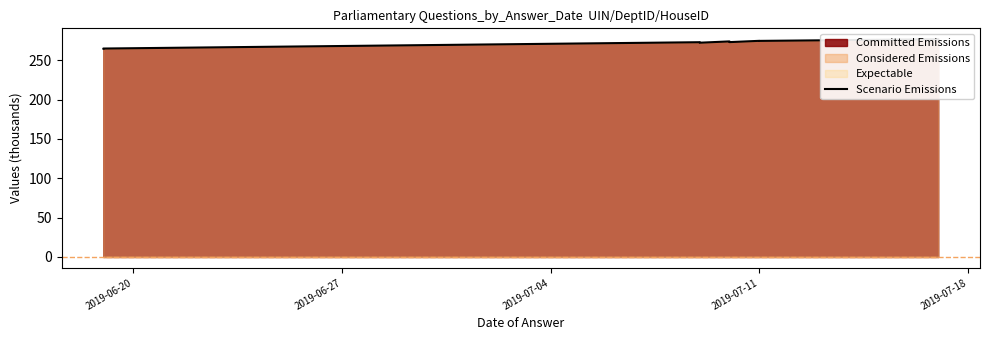

What is the difference between the maximum and second lowest values?

11.8